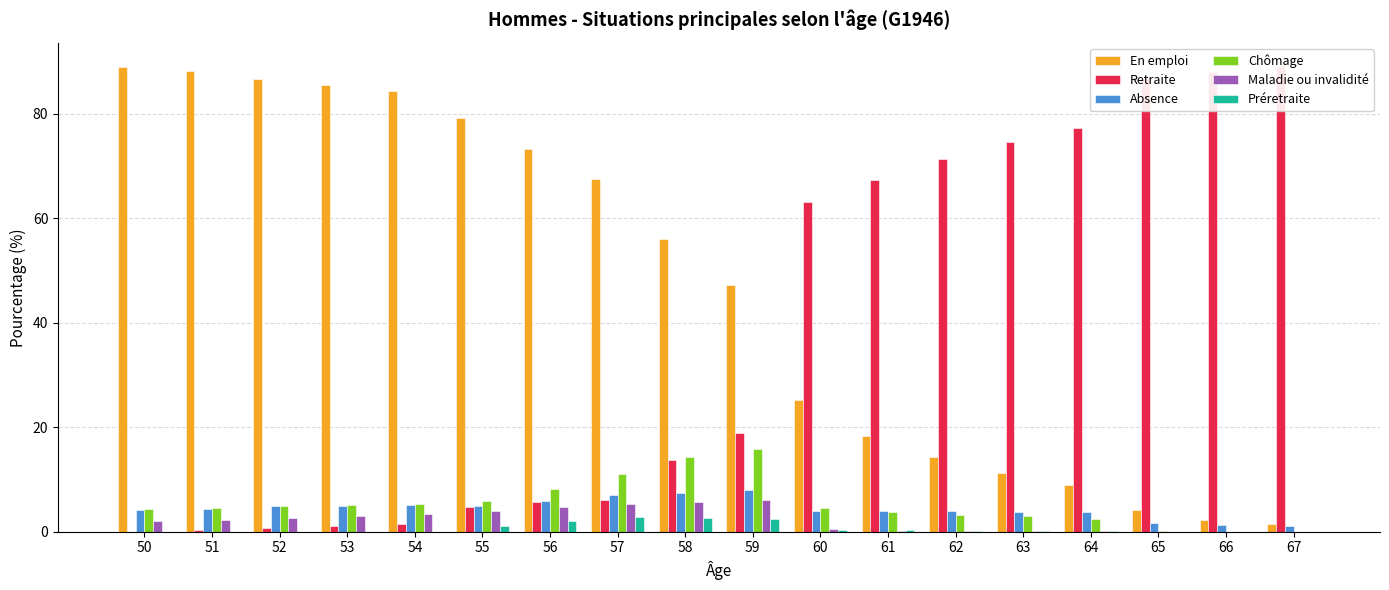

The value of Maladie ou invalidité at 51 is 1.2. True or false?

False